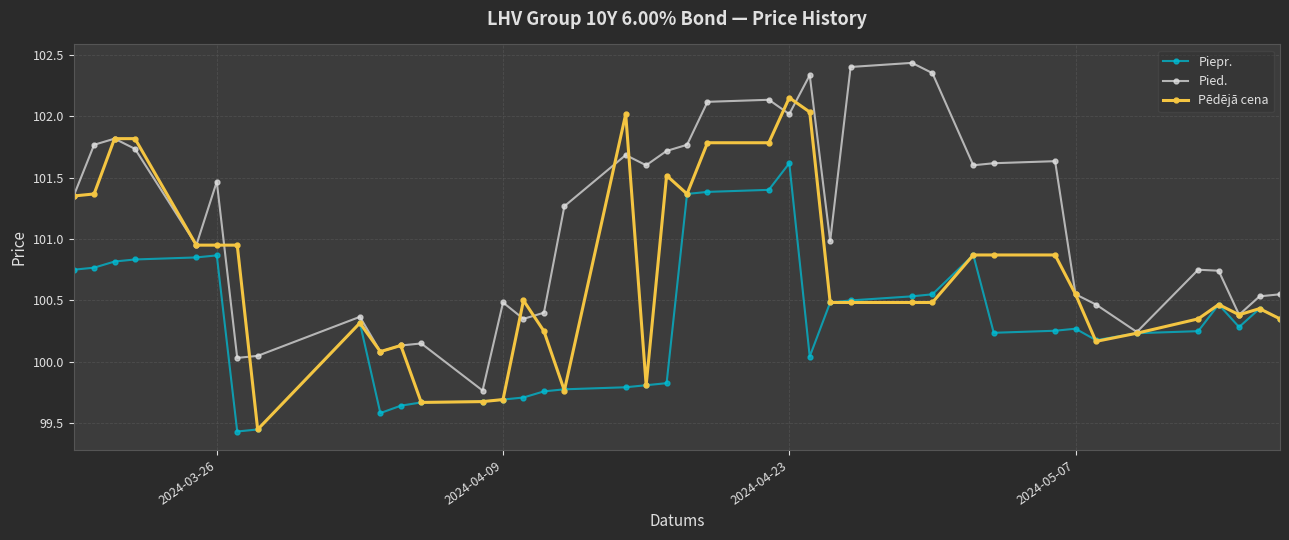

How many lines are shown in the chart?

3